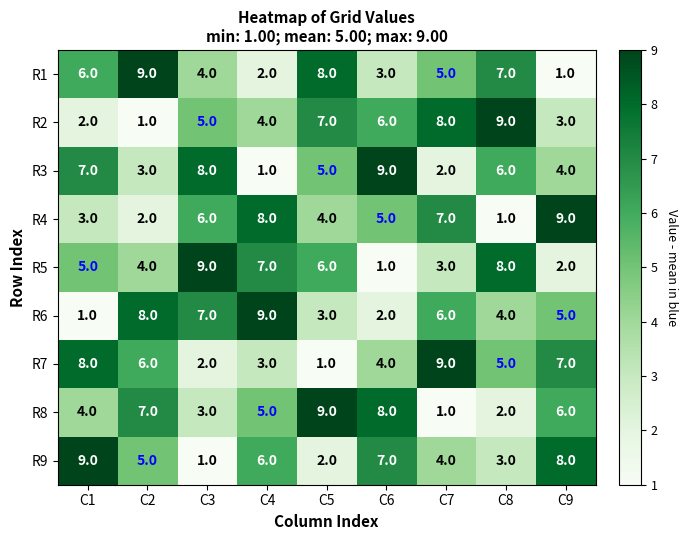

What is the minimum value shown in the chart?

1